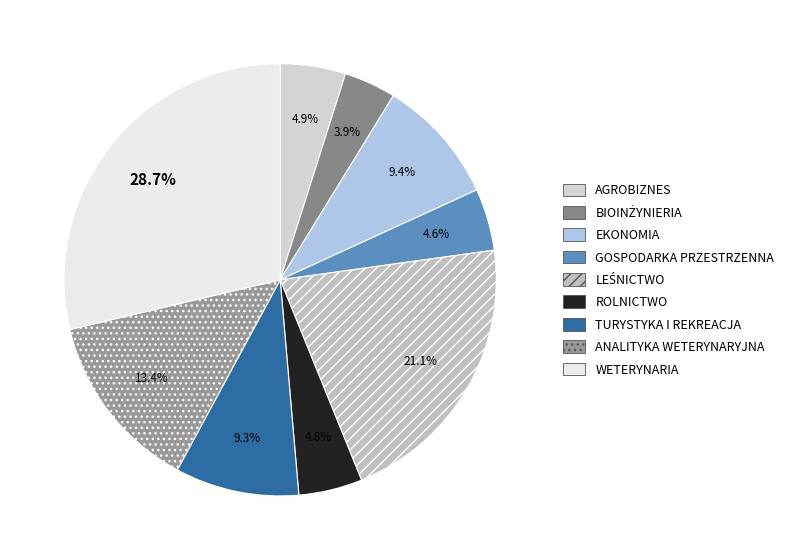

To the nearest percent, what portion does AGROBIZNES represent?

5%